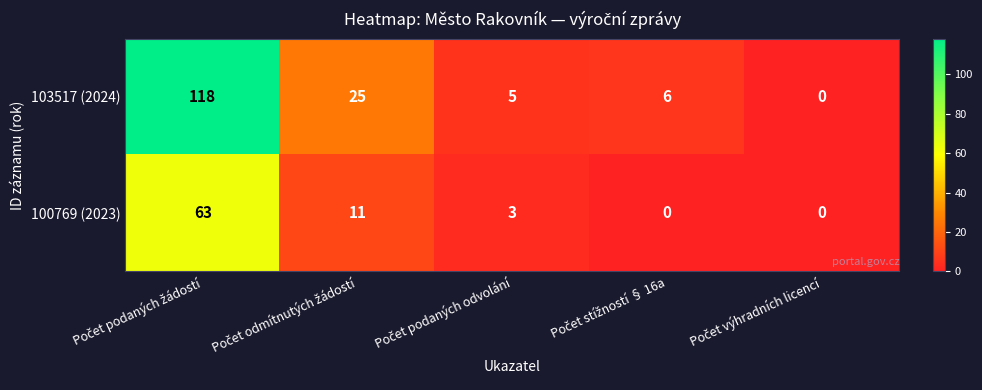

What is the greatest value displayed?

118